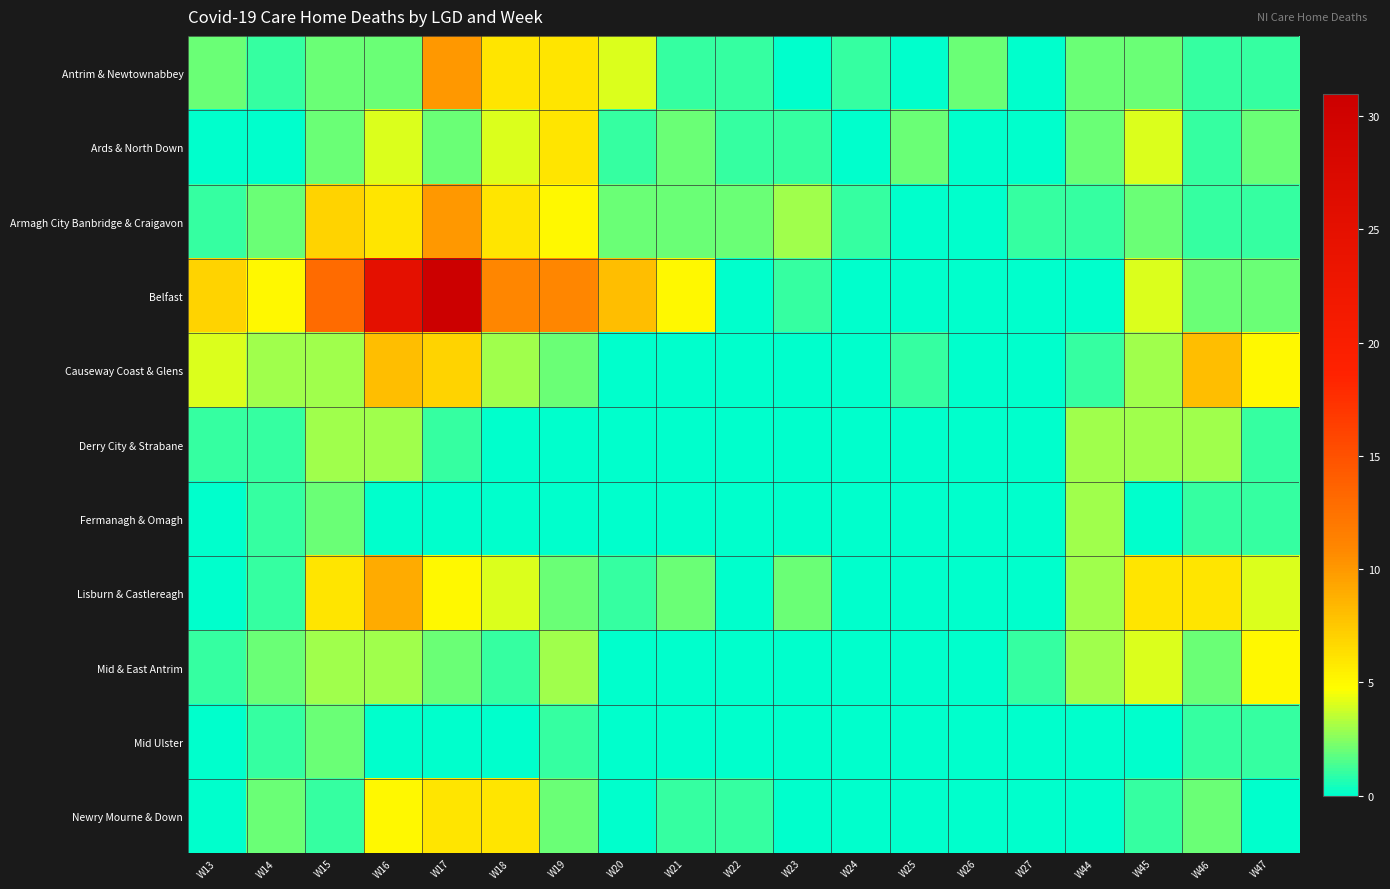

Which series has the largest range (max minus min)?

Belfast